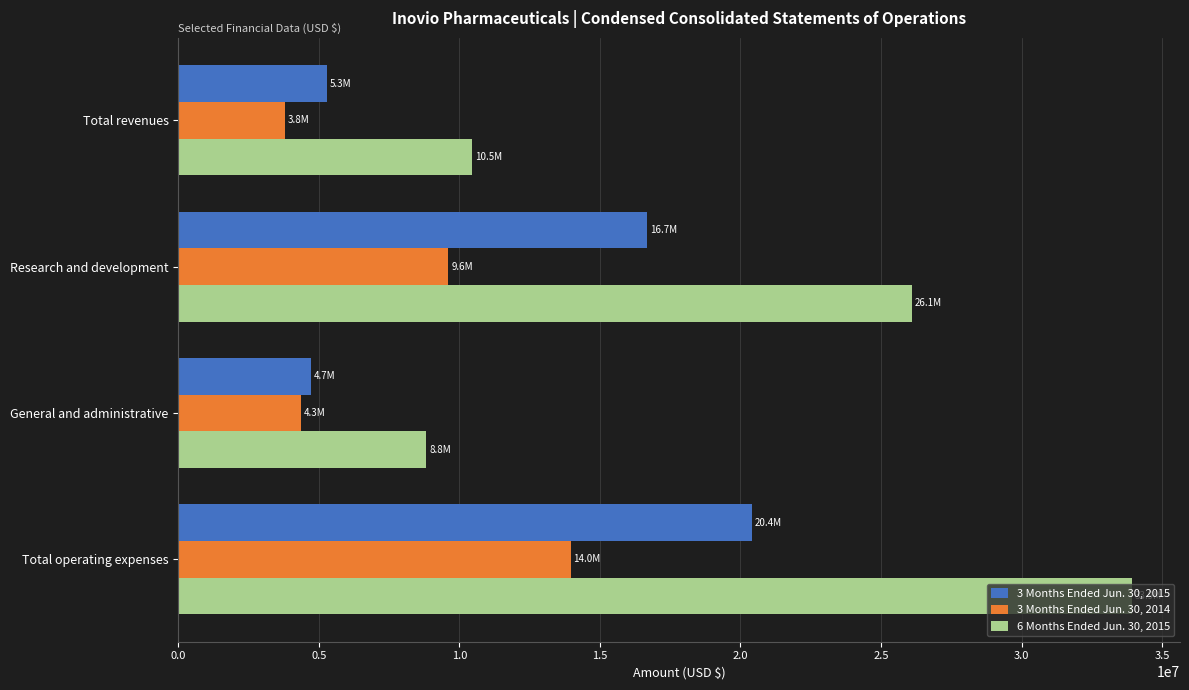

List the series in order of their overall mean, lowest first.

3 Months Ended Jun. 30, 2014, 3 Months Ended Jun. 30, 2015, 6 Months Ended Jun. 30, 2015